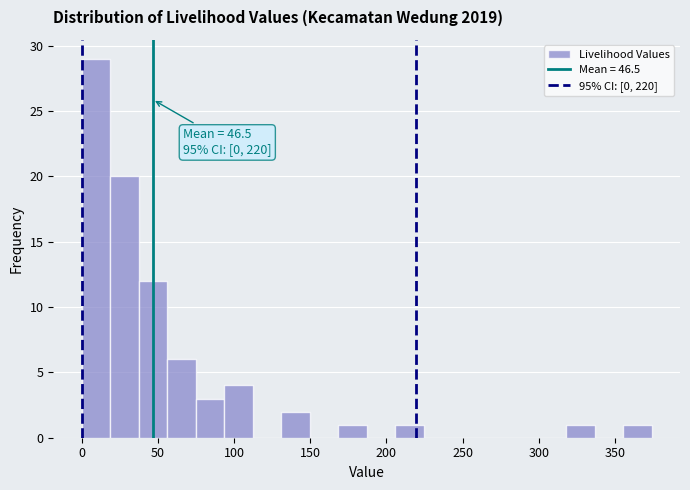

Around what value on the x-axis is the tallest bar? Give the approximate position of its centre, as read against the axis.

10